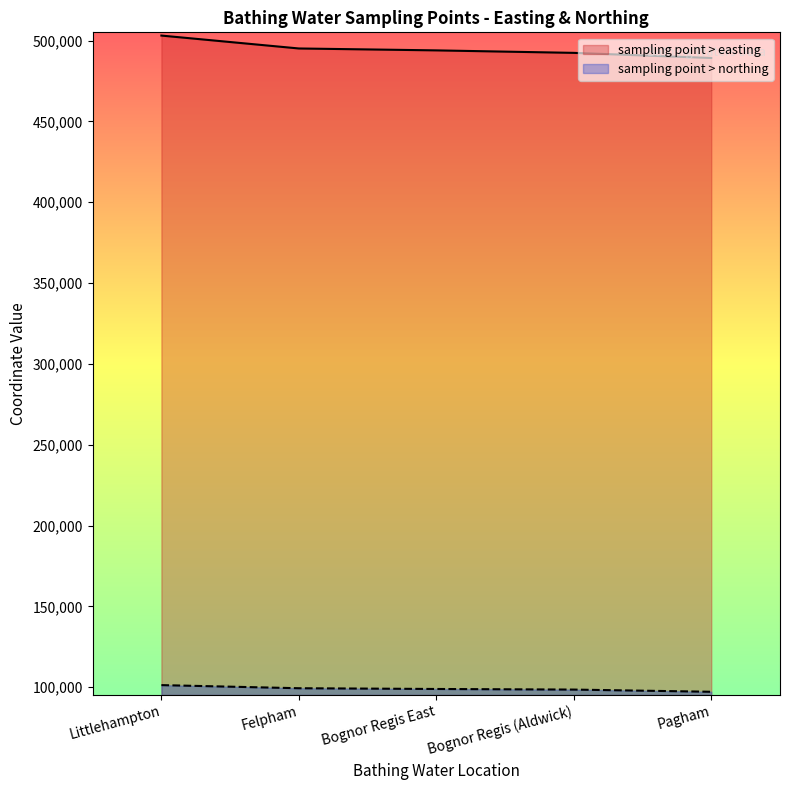

True or false: sampling point > easting and sampling point > northing intersect in this chart.

False